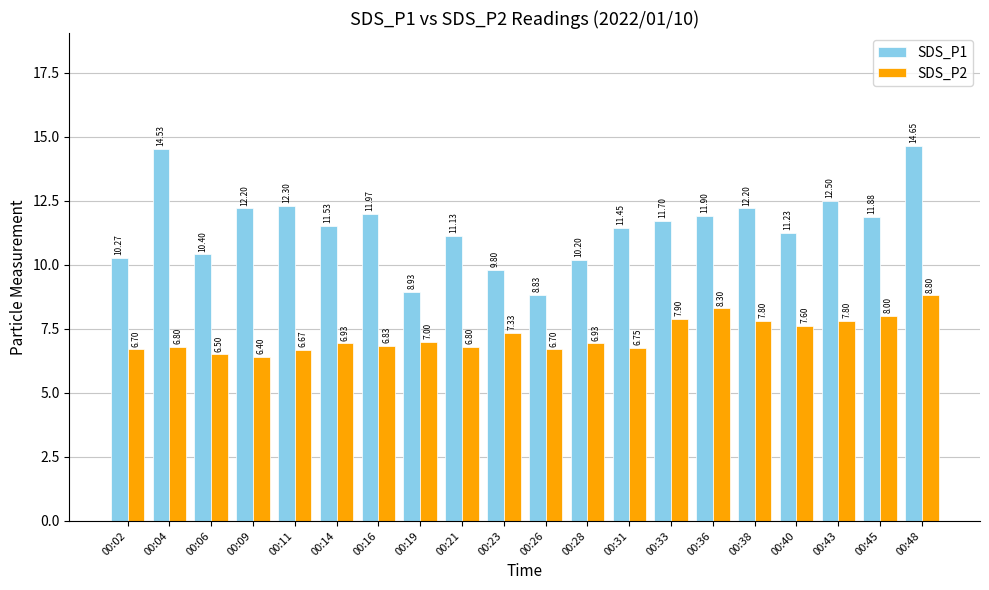

How many categories are shown in the chart?

20